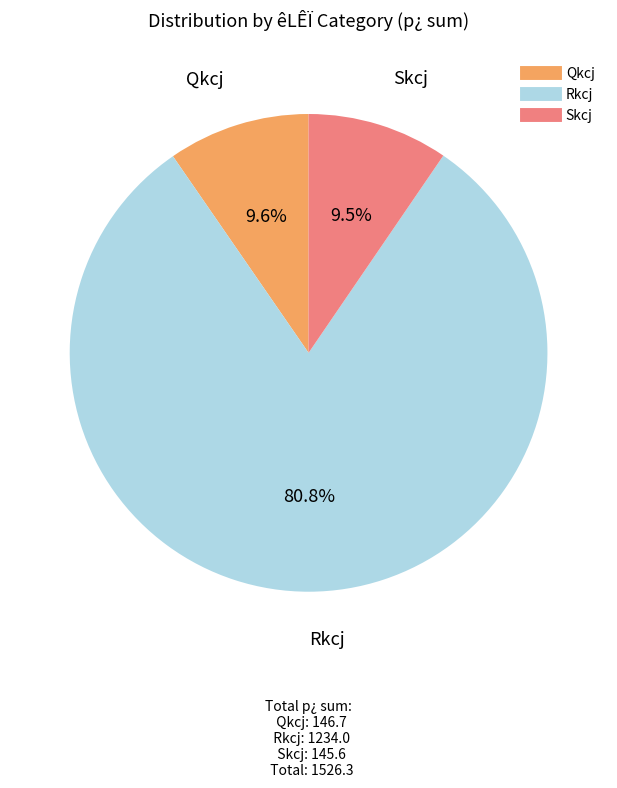

To the nearest percent, what is the difference between the largest and smallest slice percentages?

71%